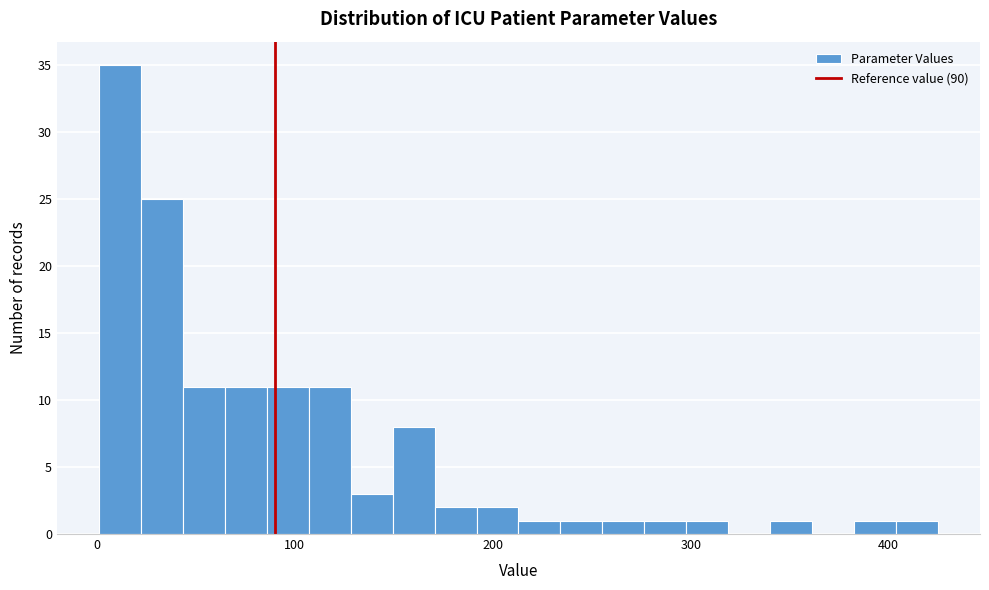

Around what value on the x-axis is the tallest bar? Give the approximate position of its centre, as read against the axis.

10